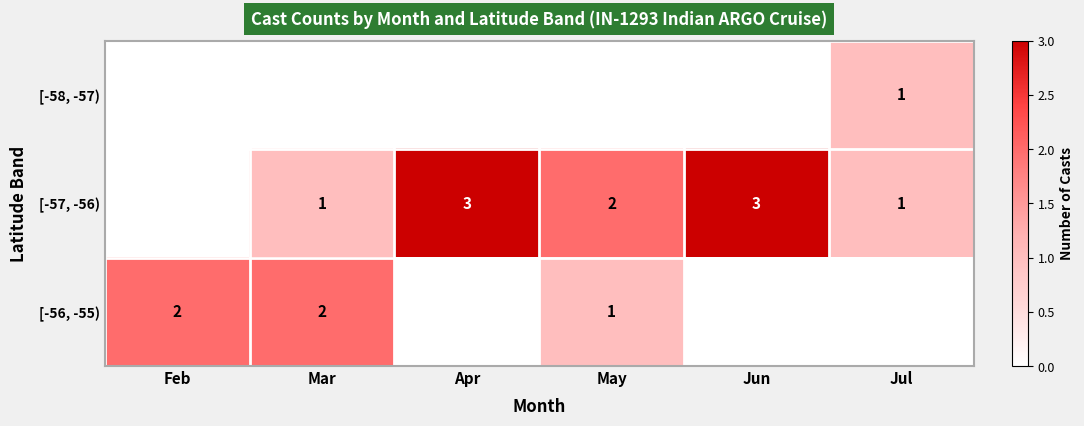

The [-56, -55) series shows 1 at May. True or false?

True